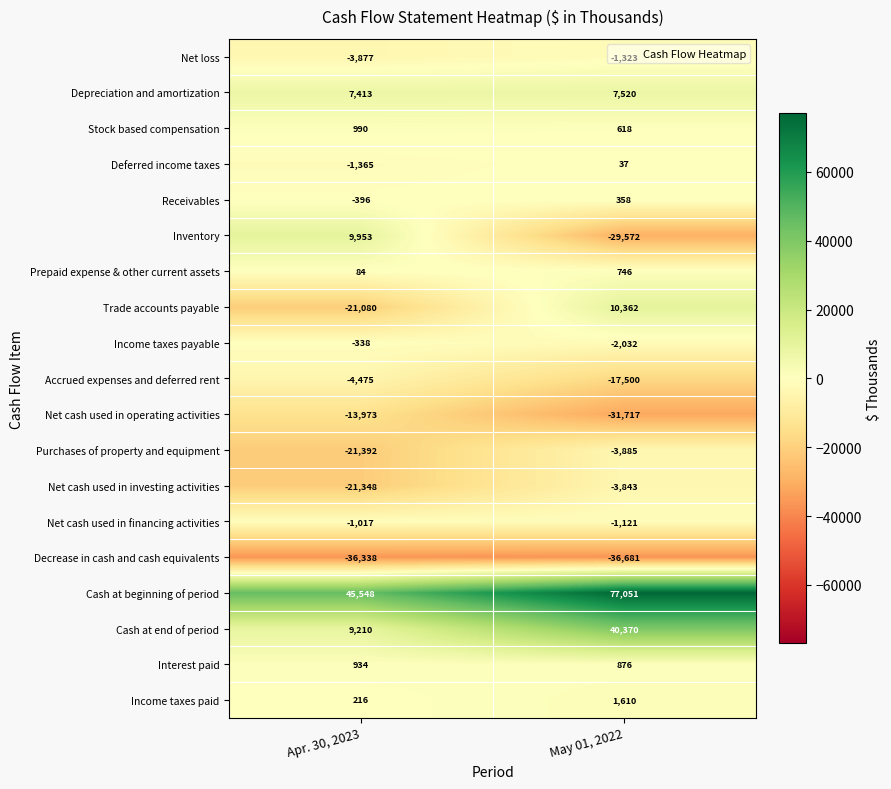

Which category has the lowest value in the Purchases of property and equipment series?

Apr. 30, 2023